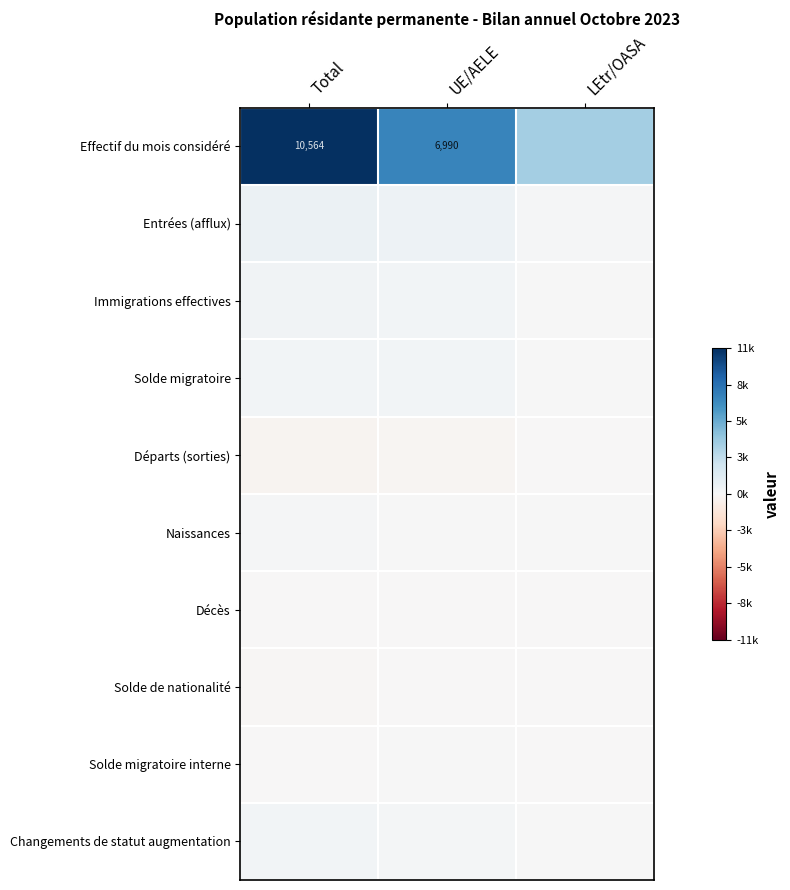

At which label is Effectif du mois considéré closest to 0?

LEtr/OASA